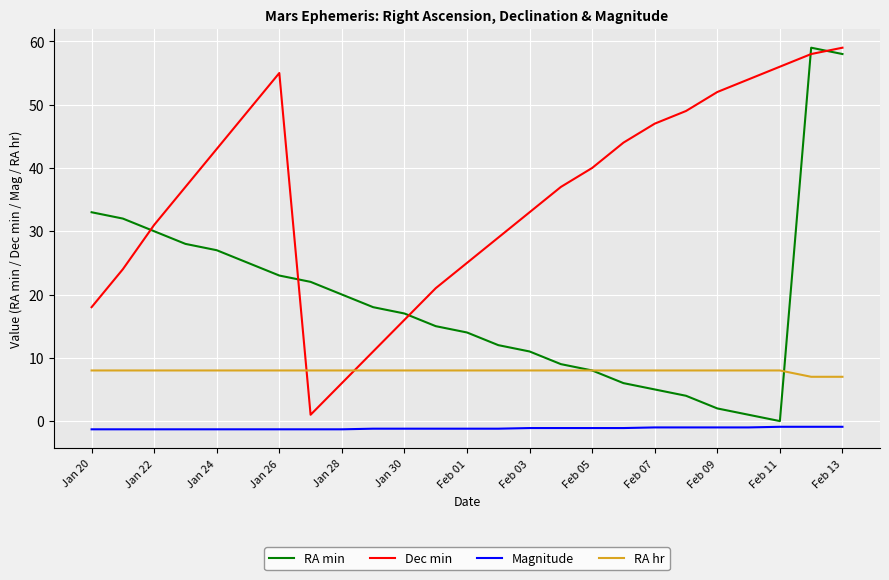

Which series has the largest total across all categories?

Dec min